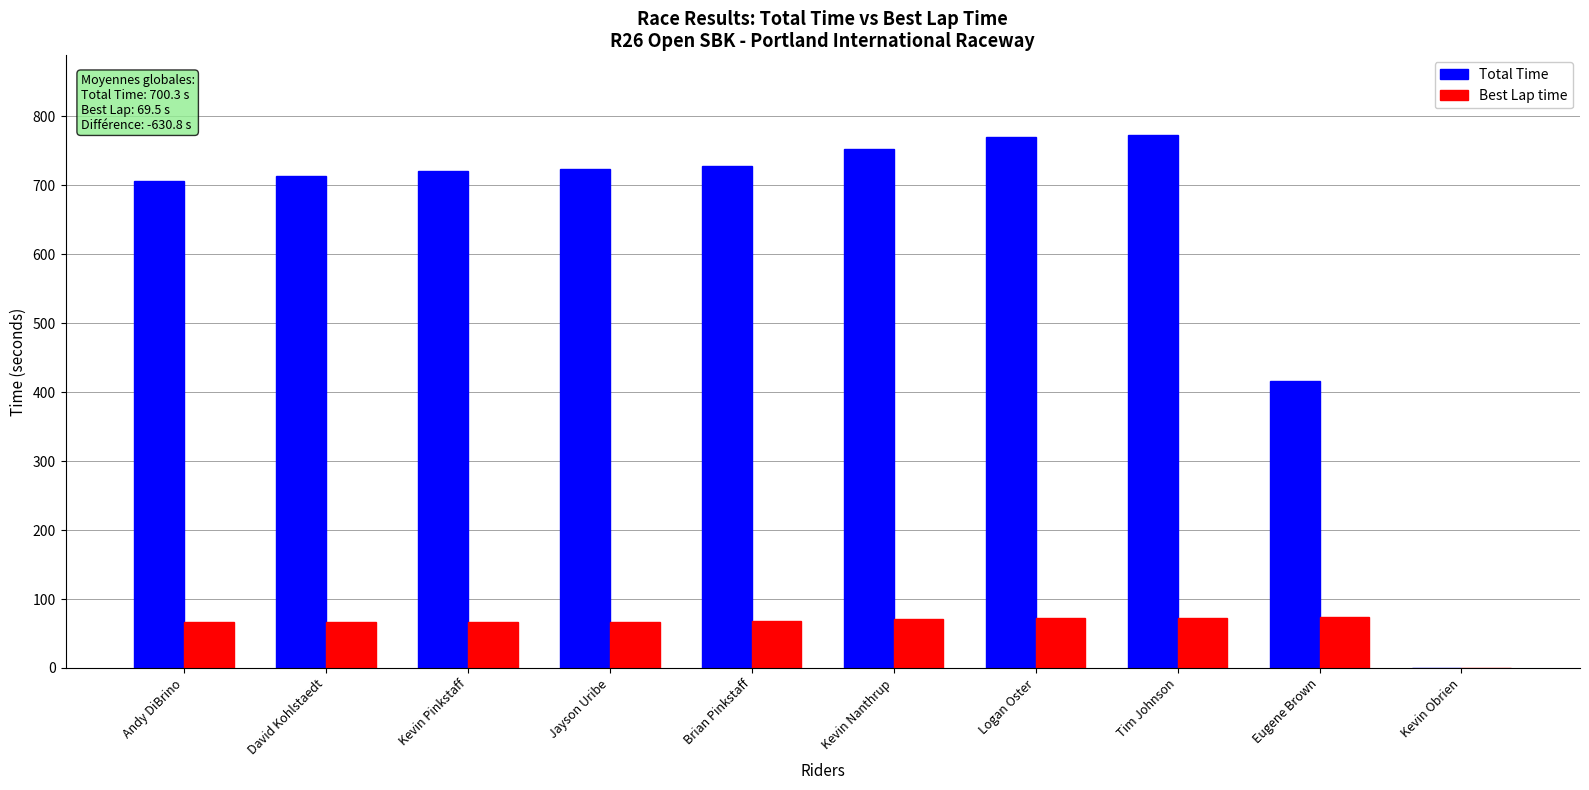

Between Tim Johnson and Kevin Obrien, which series saw the biggest shift?

Total Time